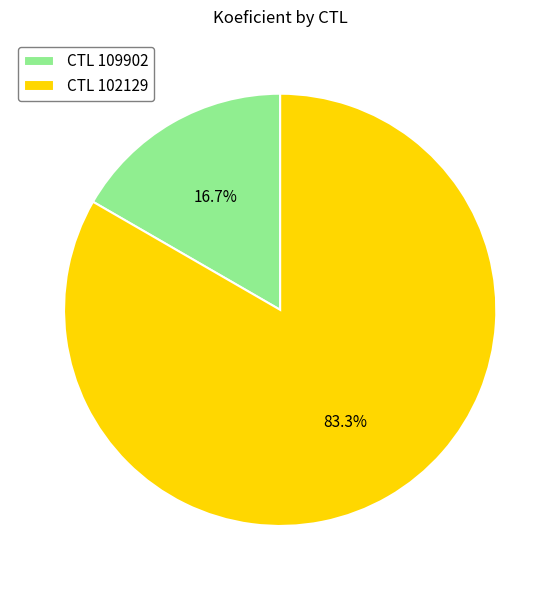

Rank the categories by value from highest to lowest.

CTL 102129, CTL 109902